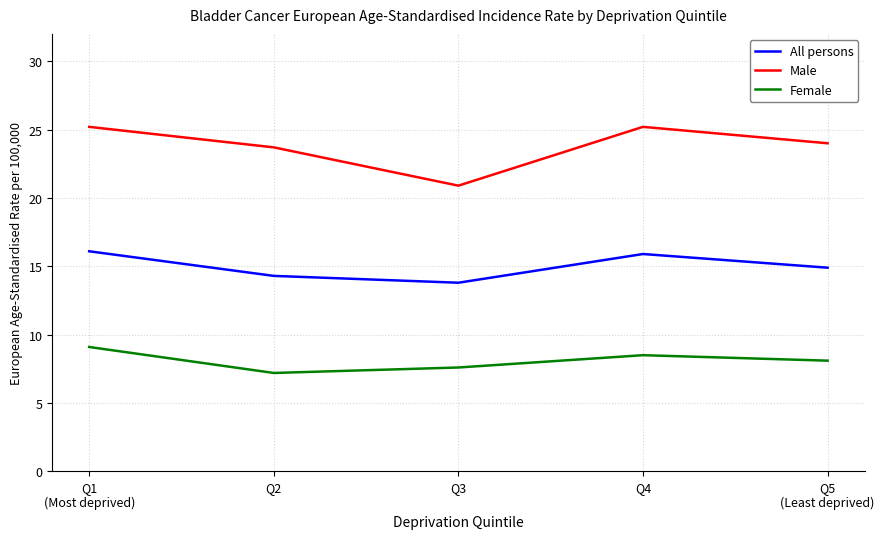

What is the lowest value of the Female series?

7.2